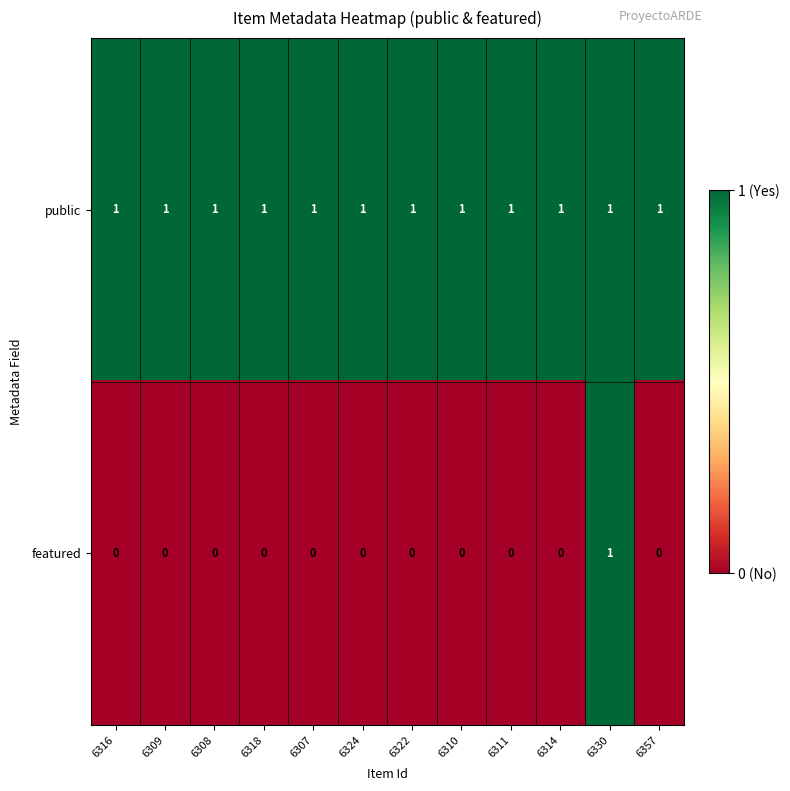

Rank the series at 6314 from highest to lowest value.

public, featured